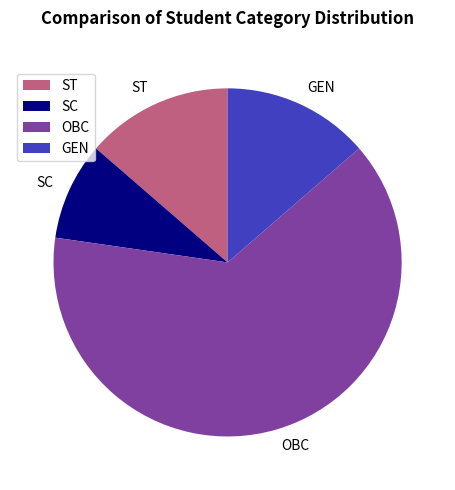

Which category has the biggest portion of the pie?

OBC